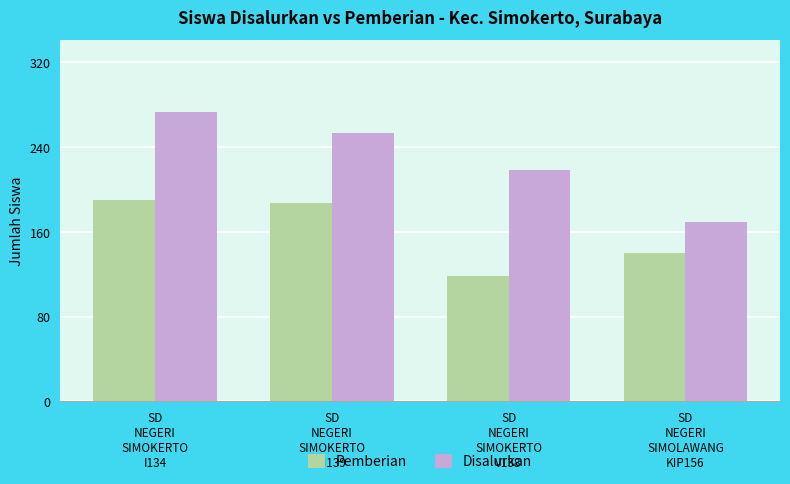

How many categories are shown in the chart?

4